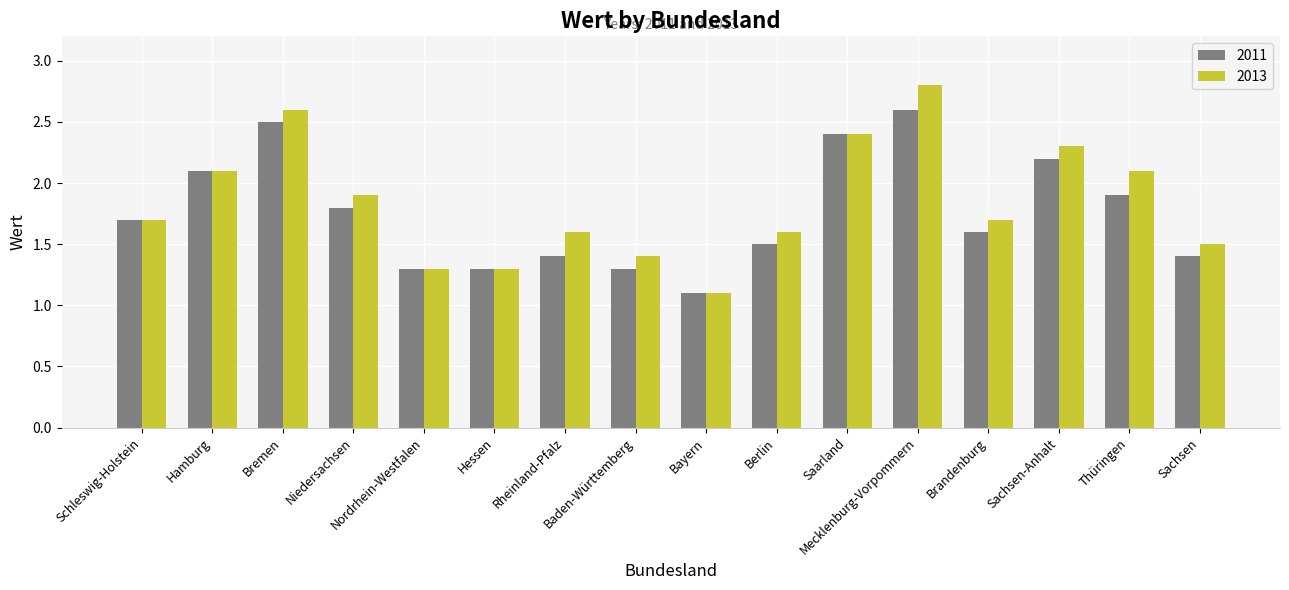

Which series has the widest spread of values?

2013